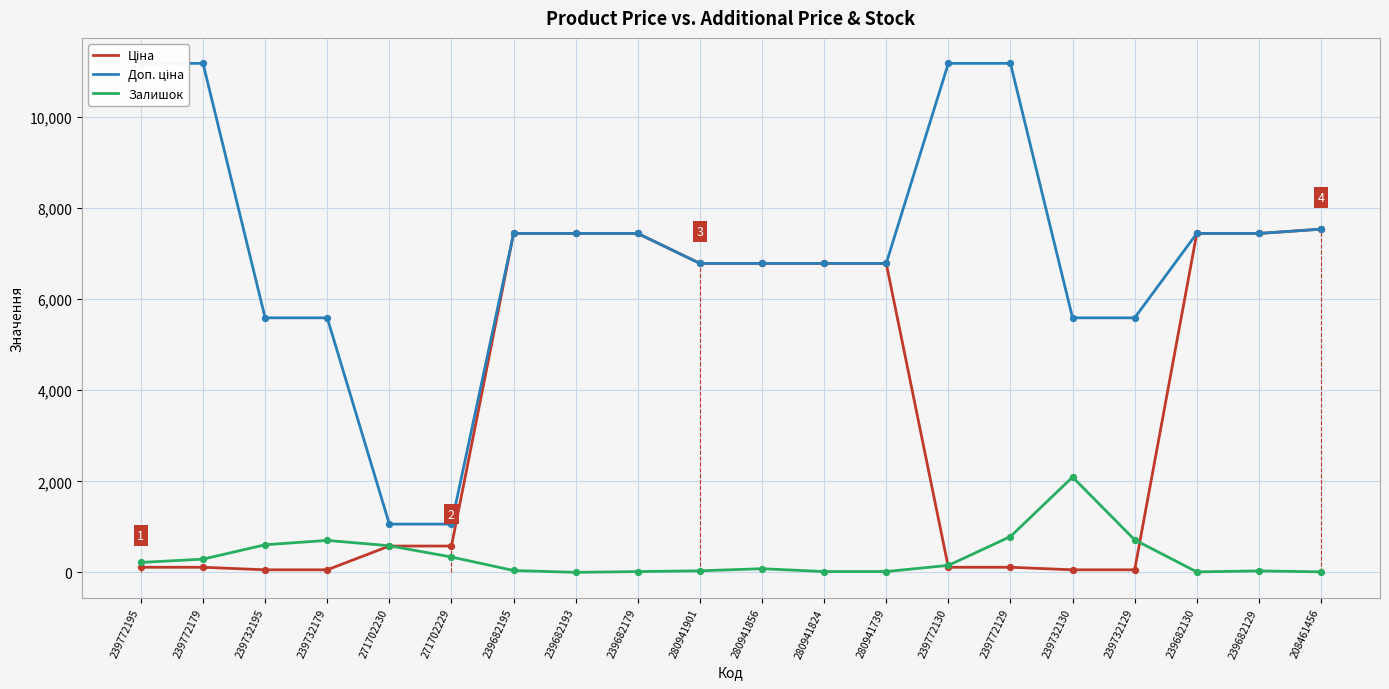

What are all the series names shown in the legend?

Ціна, Доп. ціна, Залишок